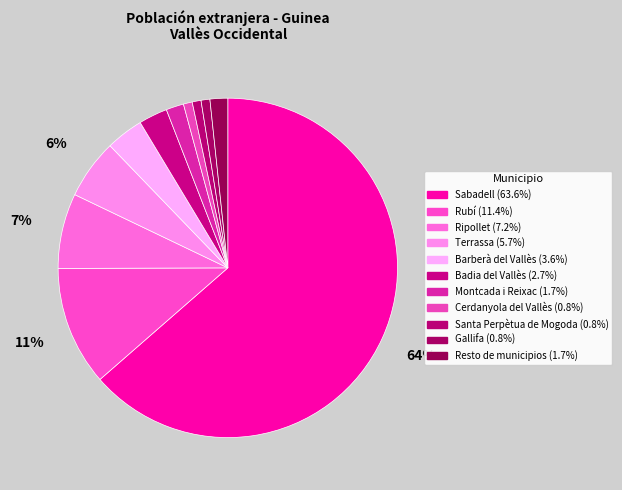

Do Terrassa and Barberà del Vallès together represent more than half of the pie?

No